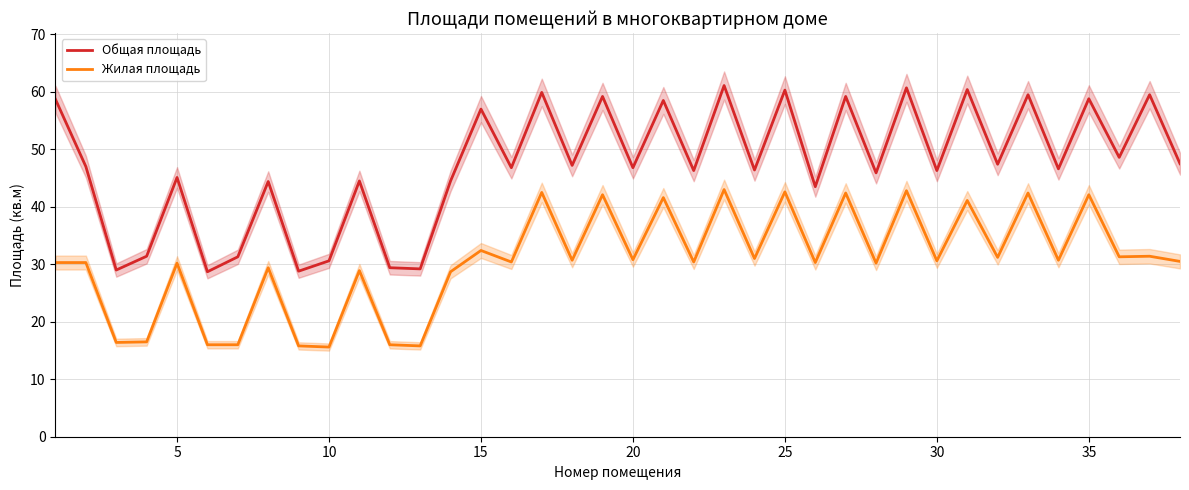

True or false: Жилая площадь has more than 1 points higher than both neighbors.

True